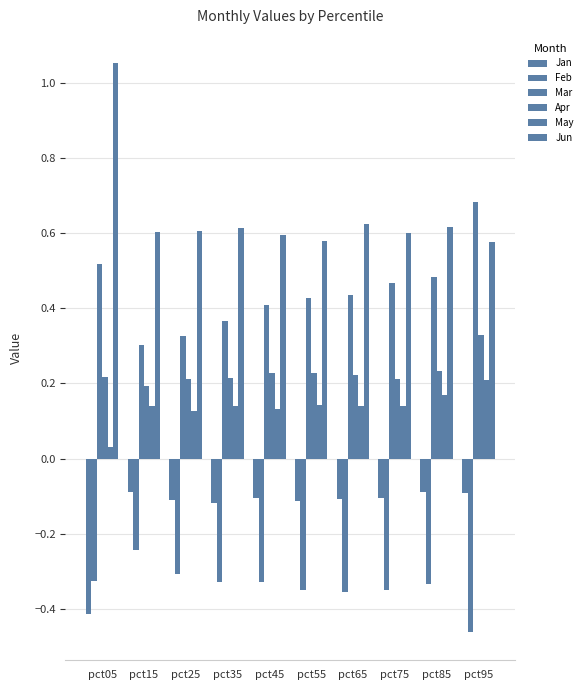

How many groups of bars are there?

10